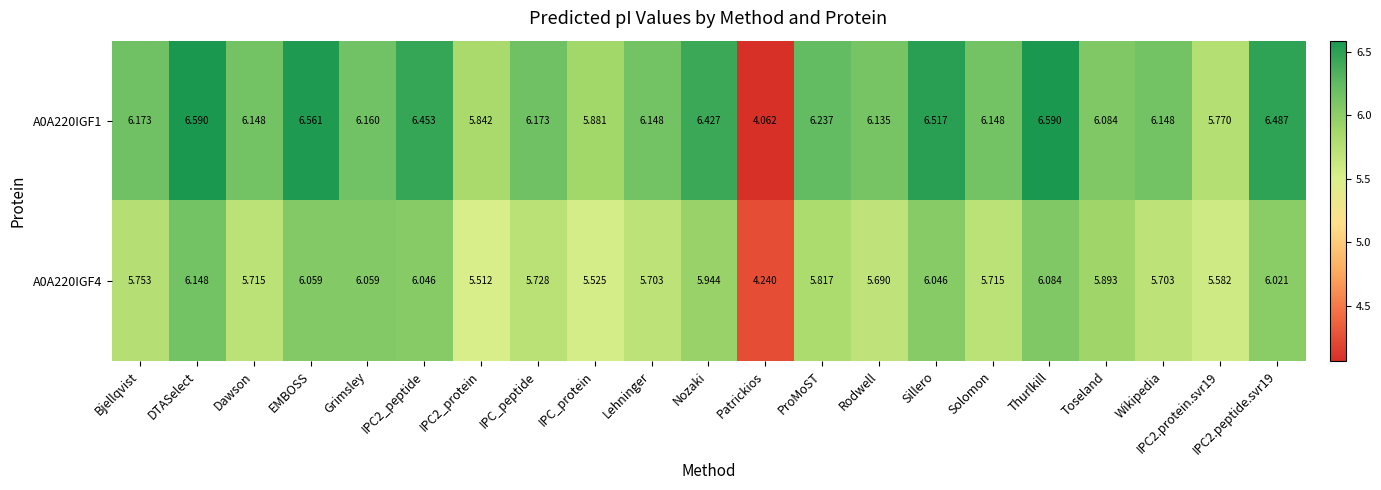

Which category has the lowest value across all series?

Patrickios